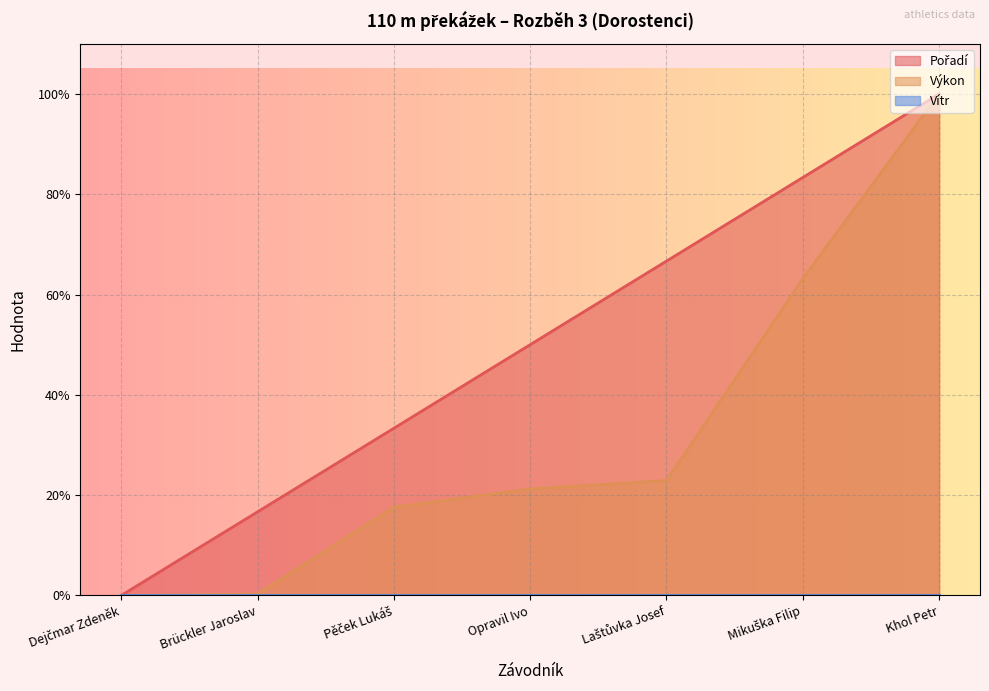

Does the chart display data point markers on the line(s)?

No